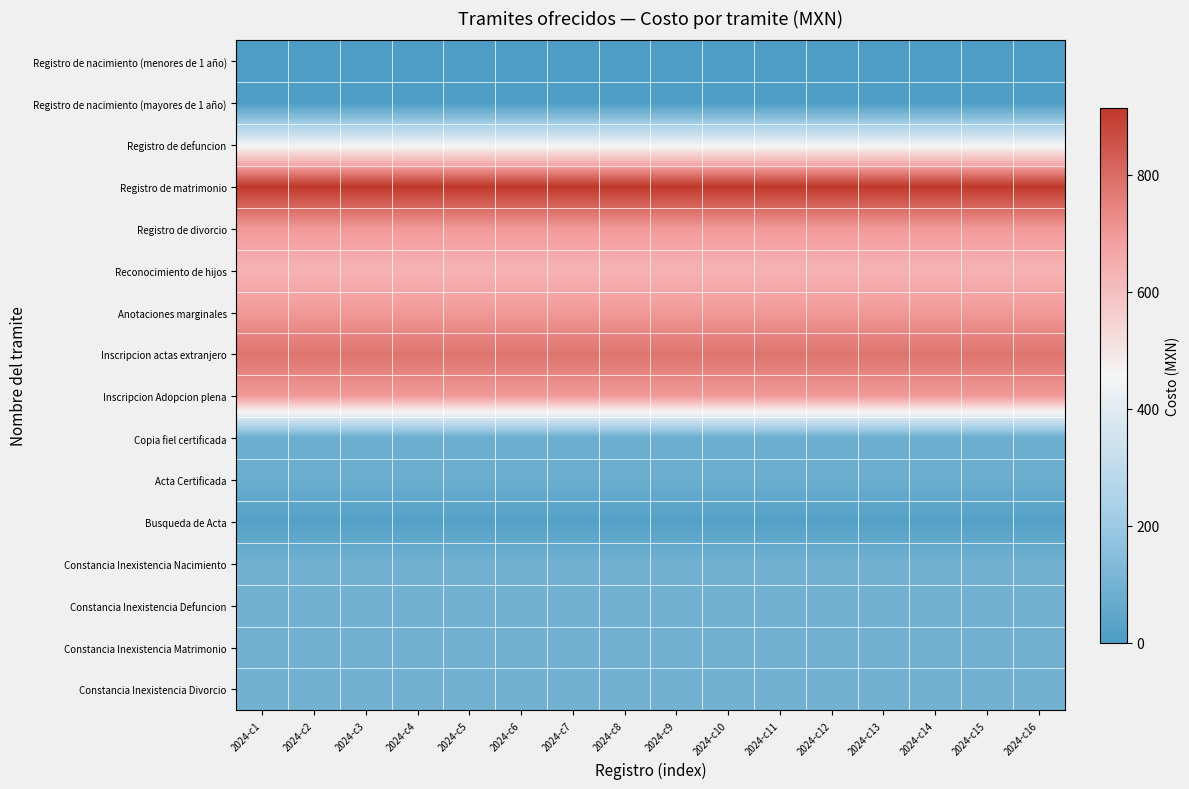

Reading left to right, transcribe all the data shown in this chart.

Registro de nacimiento (menores de 1 año): 2024-c1=0	2024-c2=0	2024-c3=0	2024-c4=0	2024-c5=0	2024-c6=0	2024-c7=0	2024-c8=0	2024-c9=0	2024-c10=0	2024-c11=0	2024-c12=0	2024-c13=0	2024-c14=0	2024-c15=0	2024-c16=0
Registro de nacimiento (mayores de 1 año): 2024-c1=0	2024-c2=0	2024-c3=0	2024-c4=0	2024-c5=0	2024-c6=0	2024-c7=0	2024-c8=0	2024-c9=0	2024-c10=0	2024-c11=0	2024-c12=0	2024-c13=0	2024-c14=0	2024-c15=0	2024-c16=0
Registro de defuncion: 2024-c1=440	2024-c2=440	2024-c3=440	2024-c4=440	2024-c5=440	2024-c6=440	2024-c7=440	2024-c8=440	2024-c9=440	2024-c10=440	2024-c11=440	2024-c12=440	2024-c13=440	2024-c14=440	2024-c15=440	2024-c16=440
Registro de matrimonio: 2024-c1=914	2024-c2=914	2024-c3=914	2024-c4=914	2024-c5=914	2024-c6=914	2024-c7=914	2024-c8=914	2024-c9=914	2024-c10=914	2024-c11=914	2024-c12=914	2024-c13=914	2024-c14=914	2024-c15=914	2024-c16=914
Registro de divorcio: 2024-c1=699	2024-c2=699	2024-c3=699	2024-c4=699	2024-c5=699	2024-c6=699	2024-c7=699	2024-c8=699	2024-c9=699	2024-c10=699	2024-c11=699	2024-c12=699	2024-c13=699	2024-c14=699	2024-c15=699	2024-c16=699
Reconocimiento de hijos: 2024-c1=635	2024-c2=635	2024-c3=635	2024-c4=635	2024-c5=635	2024-c6=635	2024-c7=635	2024-c8=635	2024-c9=635	2024-c10=635	2024-c11=635	2024-c12=635	2024-c13=635	2024-c14=635	2024-c15=635	2024-c16=635
Anotaciones marginales: 2024-c1=699	2024-c2=699	2024-c3=699	2024-c4=699	2024-c5=699	2024-c6=699	2024-c7=699	2024-c8=699	2024-c9=699	2024-c10=699	2024-c11=699	2024-c12=699	2024-c13=699	2024-c14=699	2024-c15=699	2024-c16=699
Inscripcion actas extranjero: 2024-c1=780	2024-c2=780	2024-c3=780	2024-c4=780	2024-c5=780	2024-c6=780	2024-c7=780	2024-c8=780	2024-c9=780	2024-c10=780	2024-c11=780	2024-c12=780	2024-c13=780	2024-c14=780	2024-c15=780	2024-c16=780
Inscripcion Adopcion plena: 2024-c1=699	2024-c2=699	2024-c3=699	2024-c4=699	2024-c5=699	2024-c6=699	2024-c7=699	2024-c8=699	2024-c9=699	2024-c10=699	2024-c11=699	2024-c12=699	2024-c13=699	2024-c14=699	2024-c15=699	2024-c16=699
Copia fiel certificada: 2024-c1=80	2024-c2=80	2024-c3=80	2024-c4=80	2024-c5=80	2024-c6=80	2024-c7=80	2024-c8=80	2024-c9=80	2024-c10=80	2024-c11=80	2024-c12=80	2024-c13=80	2024-c14=80	2024-c15=80	2024-c16=80
Acta Certificada: 2024-c1=80	2024-c2=80	2024-c3=80	2024-c4=80	2024-c5=80	2024-c6=80	2024-c7=80	2024-c8=80	2024-c9=80	2024-c10=80	2024-c11=80	2024-c12=80	2024-c13=80	2024-c14=80	2024-c15=80	2024-c16=80
Busqueda de Acta: 2024-c1=20	2024-c2=20	2024-c3=20	2024-c4=20	2024-c5=20	2024-c6=20	2024-c7=20	2024-c8=20	2024-c9=20	2024-c10=20	2024-c11=20	2024-c12=20	2024-c13=20	2024-c14=20	2024-c15=20	2024-c16=20
Constancia Inexistencia Nacimiento: 2024-c1=95	2024-c2=95	2024-c3=95	2024-c4=95	2024-c5=95	2024-c6=95	2024-c7=95	2024-c8=95	2024-c9=95	2024-c10=95	2024-c11=95	2024-c12=95	2024-c13=95	2024-c14=95	2024-c15=95	2024-c16=95
Constancia Inexistencia Defuncion: 2024-c1=95	2024-c2=95	2024-c3=95	2024-c4=95	2024-c5=95	2024-c6=95	2024-c7=95	2024-c8=95	2024-c9=95	2024-c10=95	2024-c11=95	2024-c12=95	2024-c13=95	2024-c14=95	2024-c15=95	2024-c16=95
Constancia Inexistencia Matrimonio: 2024-c1=95	2024-c2=95	2024-c3=95	2024-c4=95	2024-c5=95	2024-c6=95	2024-c7=95	2024-c8=95	2024-c9=95	2024-c10=95	2024-c11=95	2024-c12=95	2024-c13=95	2024-c14=95	2024-c15=95	2024-c16=95
Constancia Inexistencia Divorcio: 2024-c1=95	2024-c2=95	2024-c3=95	2024-c4=95	2024-c5=95	2024-c6=95	2024-c7=95	2024-c8=95	2024-c9=95	2024-c10=95	2024-c11=95	2024-c12=95	2024-c13=95	2024-c14=95	2024-c15=95	2024-c16=95